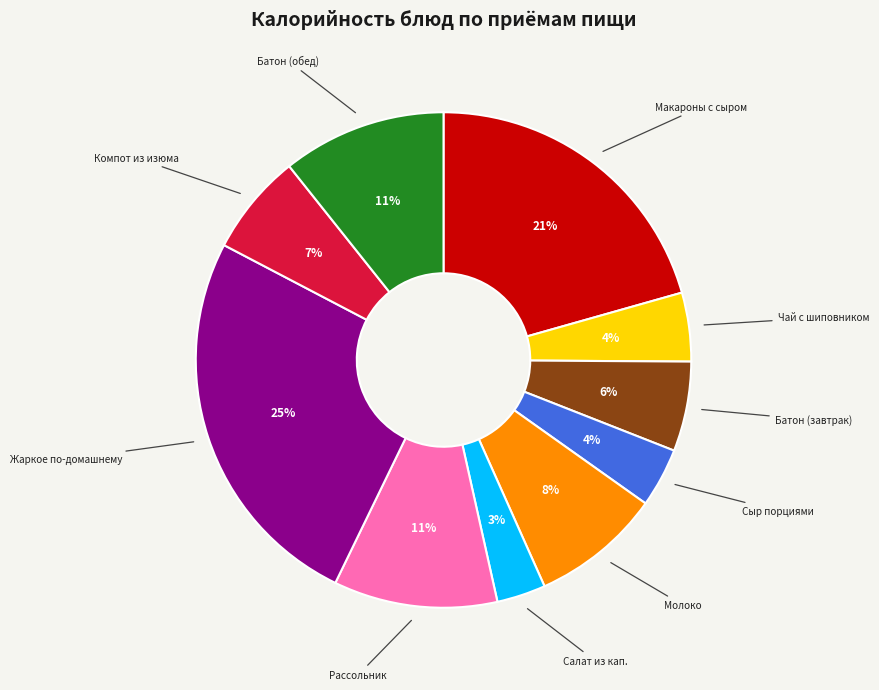

Is there any slice that represents more than half of the pie?

No